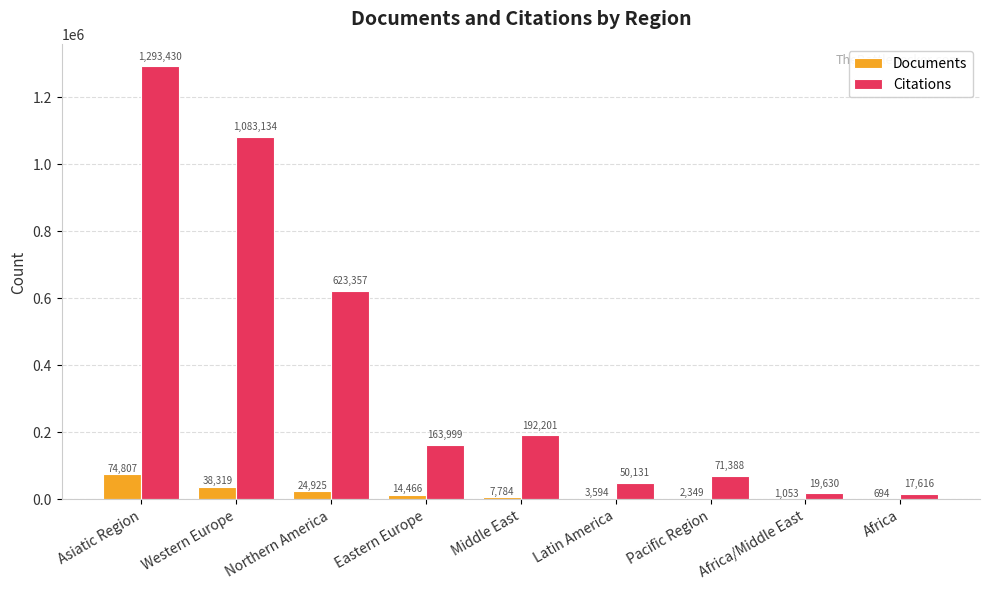

Which series has the largest total across all categories?

Citations